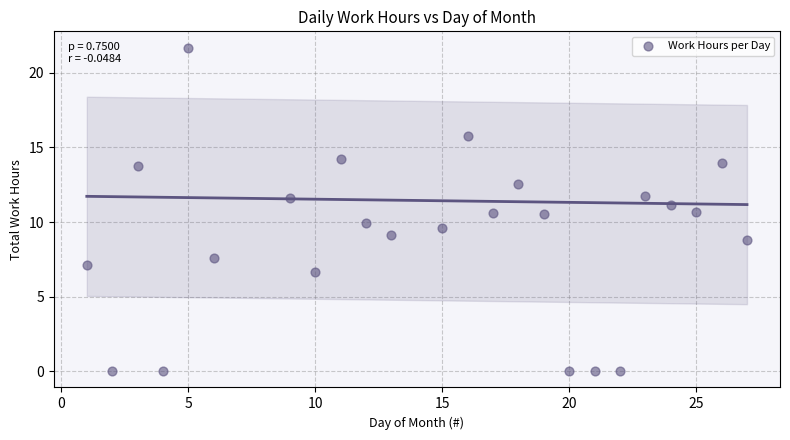

What is the range of Y values (max minus min)?

21.7